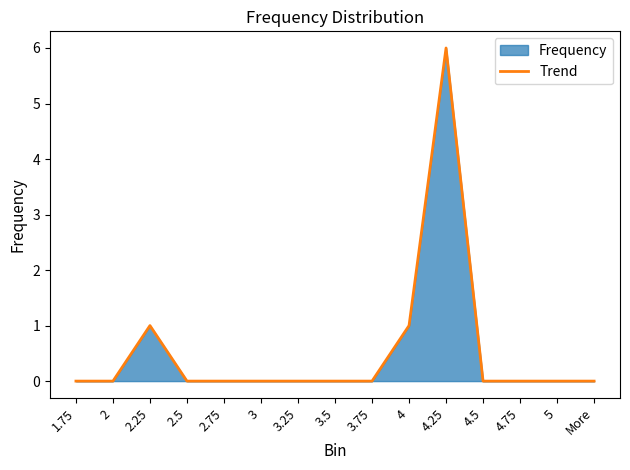

Which category has the lowest value across all series?

1.75